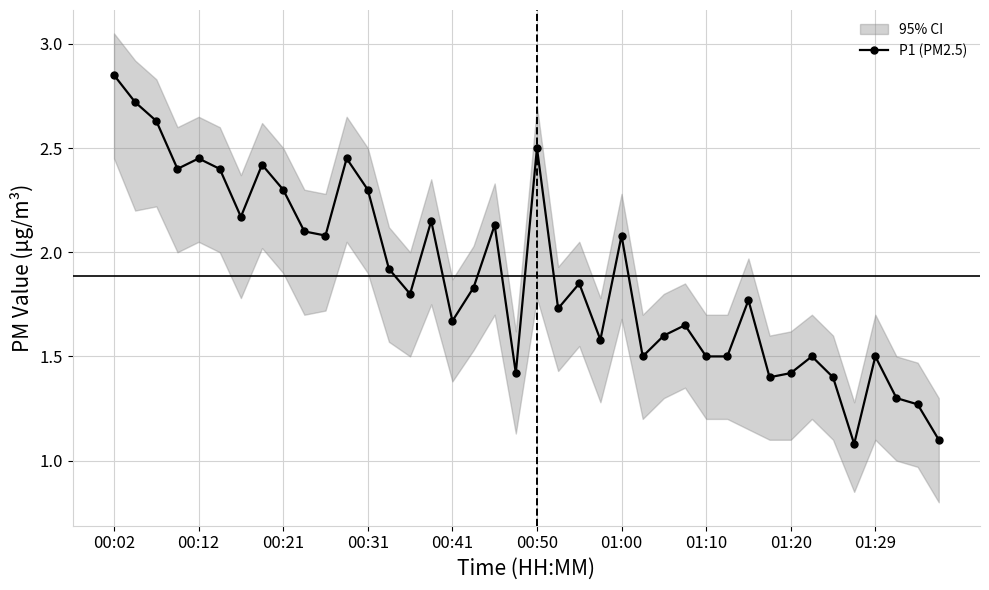

What is the maximum value shown in the chart?

2.9